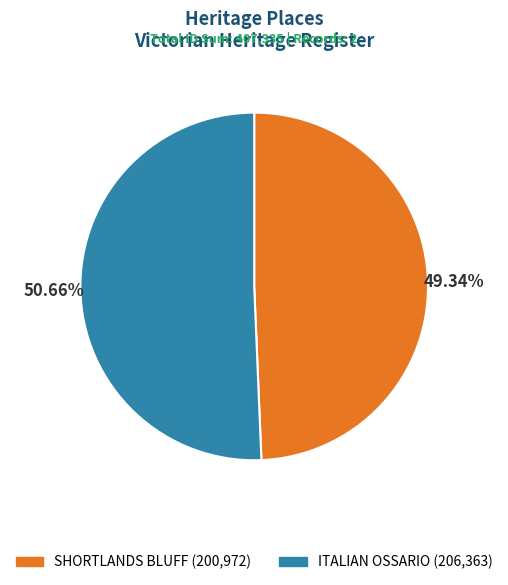

To the nearest percent, what portion does ITALIAN OSSARIO represent?

51%